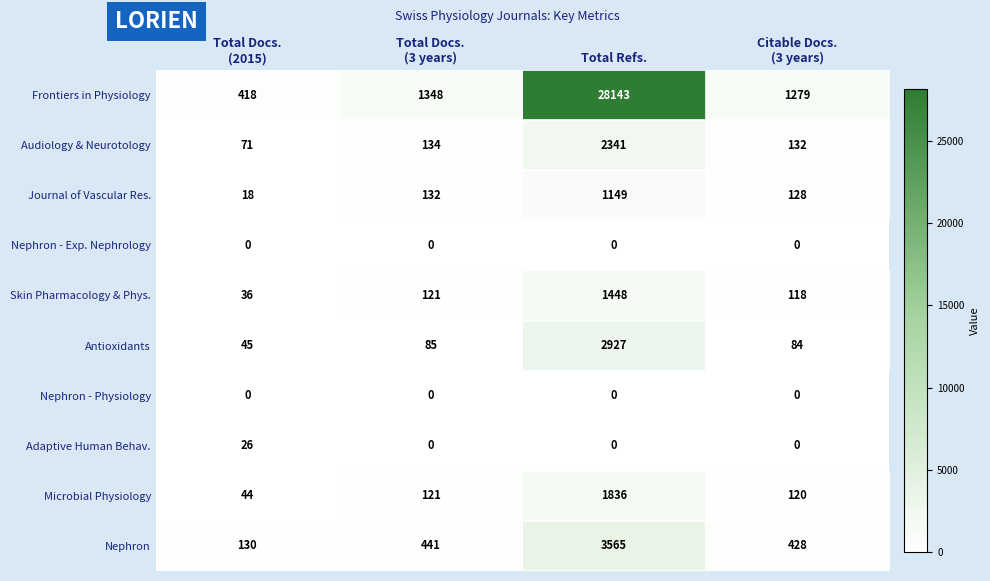

True or false: Nephron has a value of 5823 at Total Refs..

False